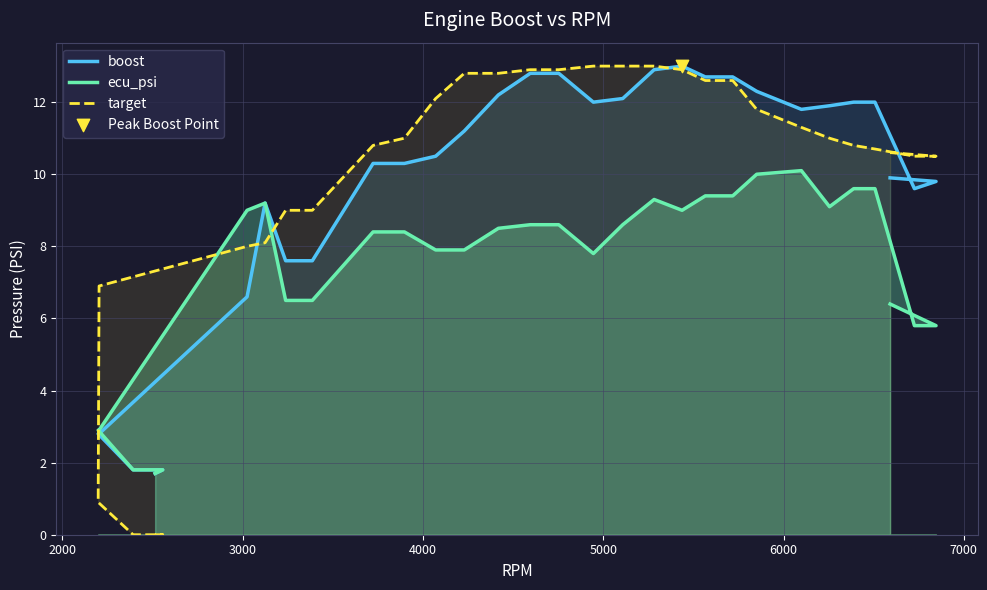

Which series contains the highest Y value?

boost